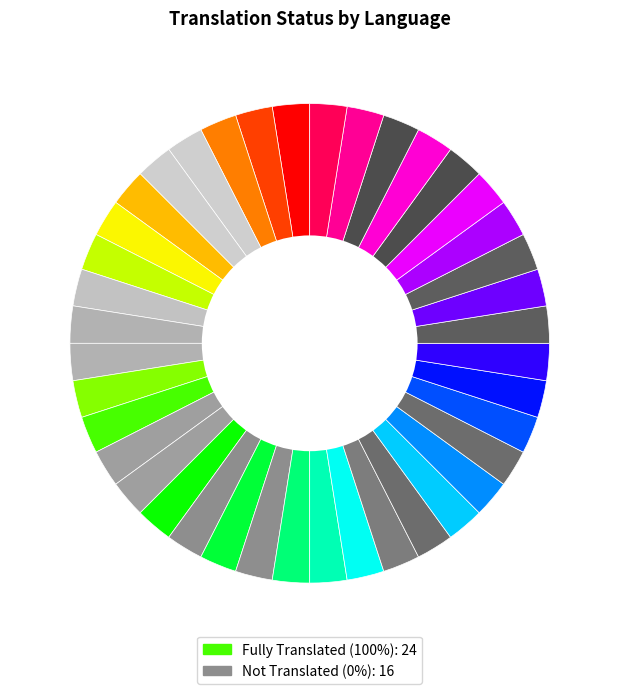

How many slices are in this pie chart?

40